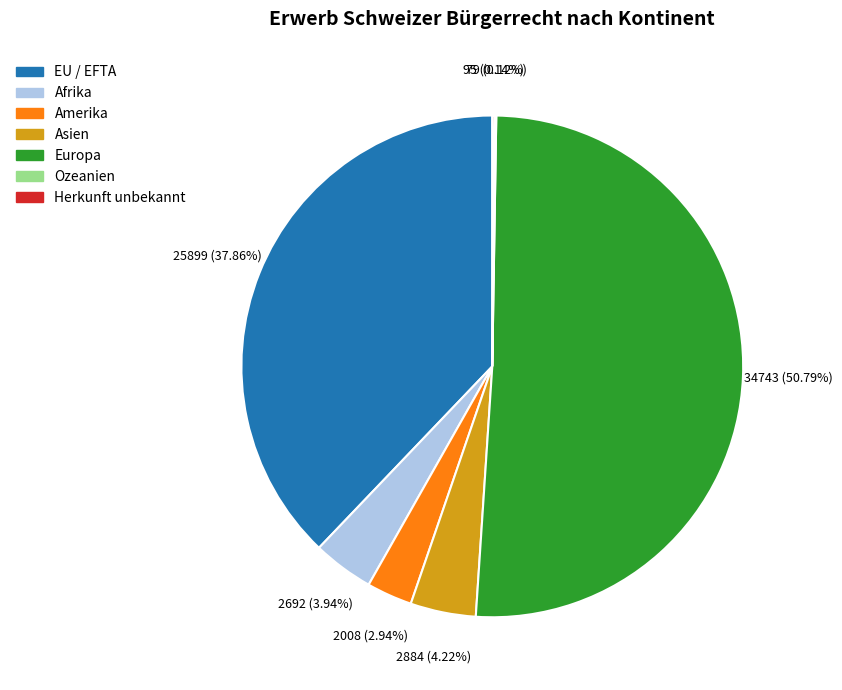

What is the largest slice in the pie chart?

Europa